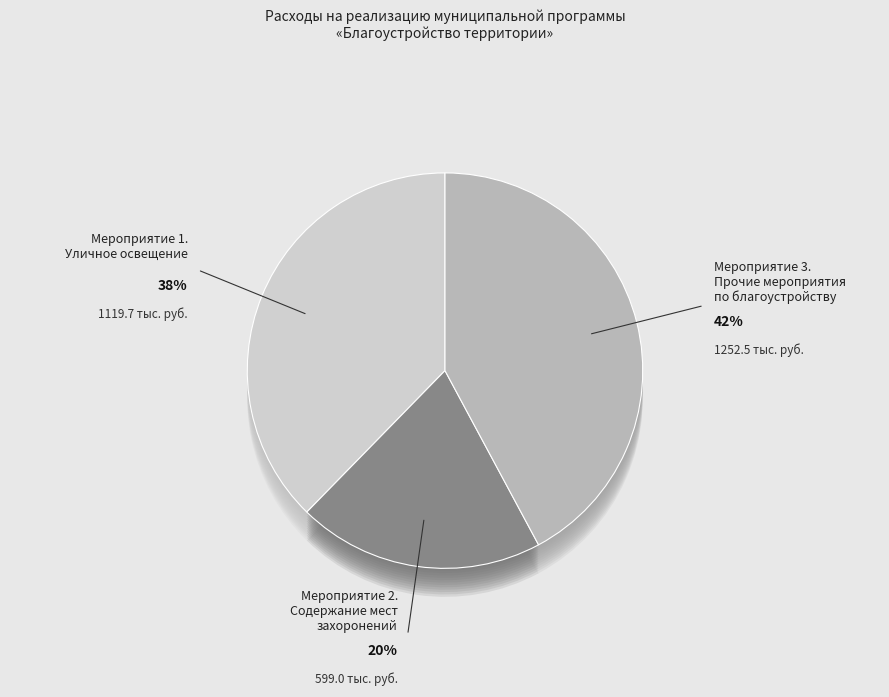

What is the change in value from Уличное освещение to Содержание мест захоронений?

-520.7